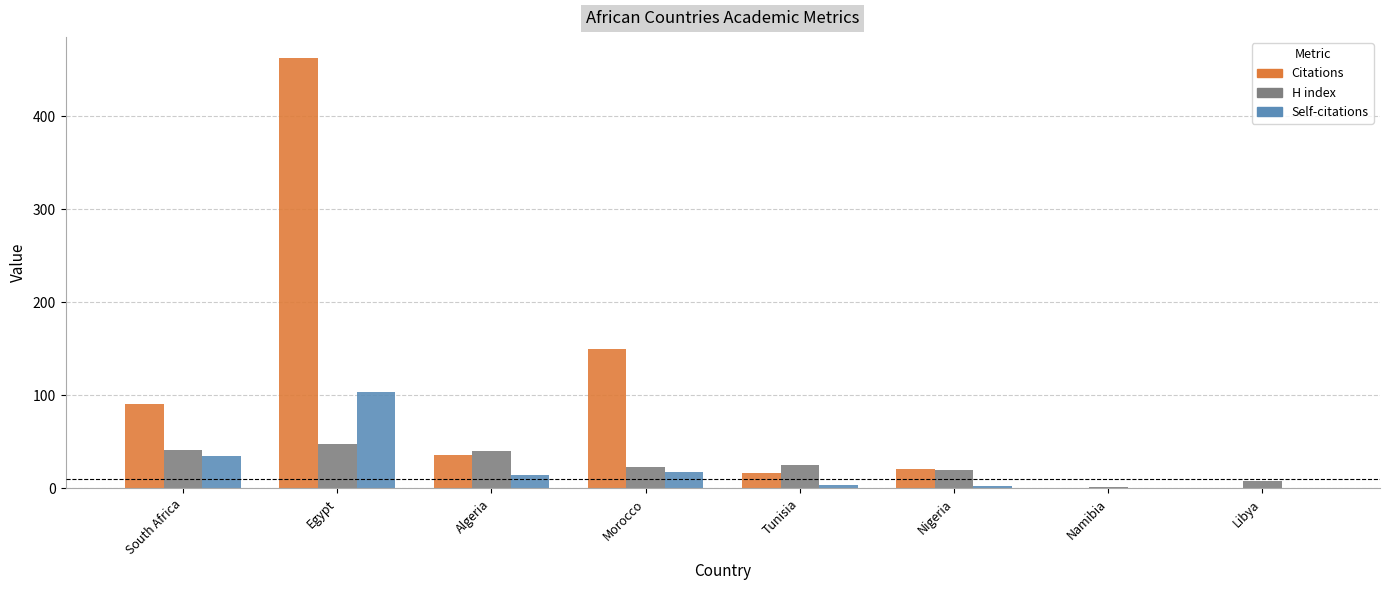

At which category is the sum across all series the highest?

Egypt